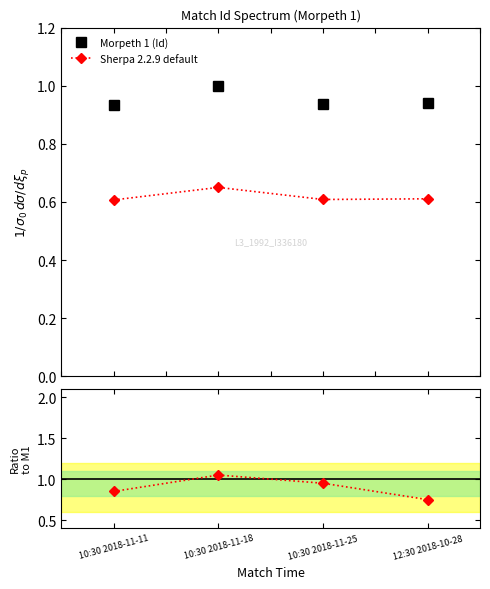

List the labels in order of value, largest first.

10:30 2018-11-18, 10:30 2018-11-25, 10:30 2018-11-11, 12:30 2018-10-28